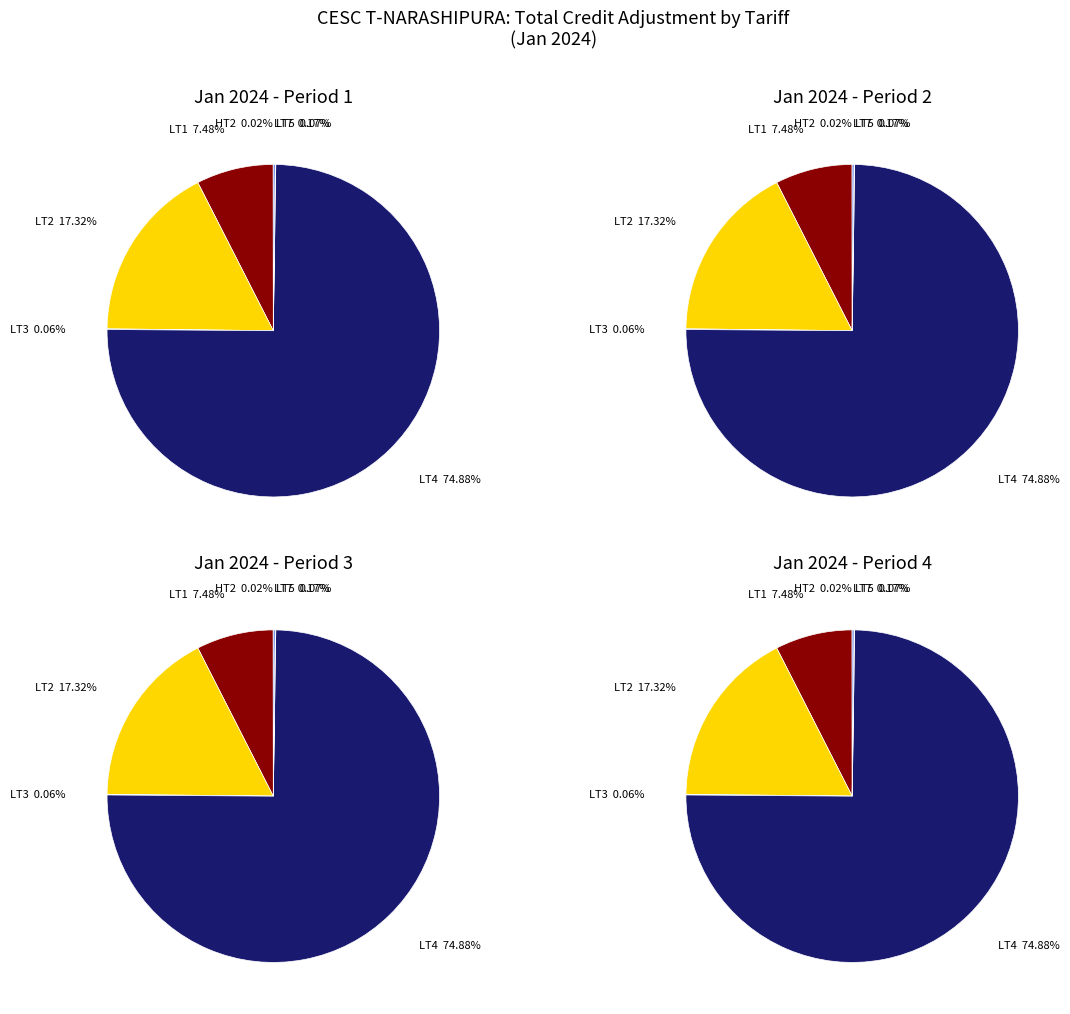

What is the ratio of the value at LT1 to the value at LT4?

0.1